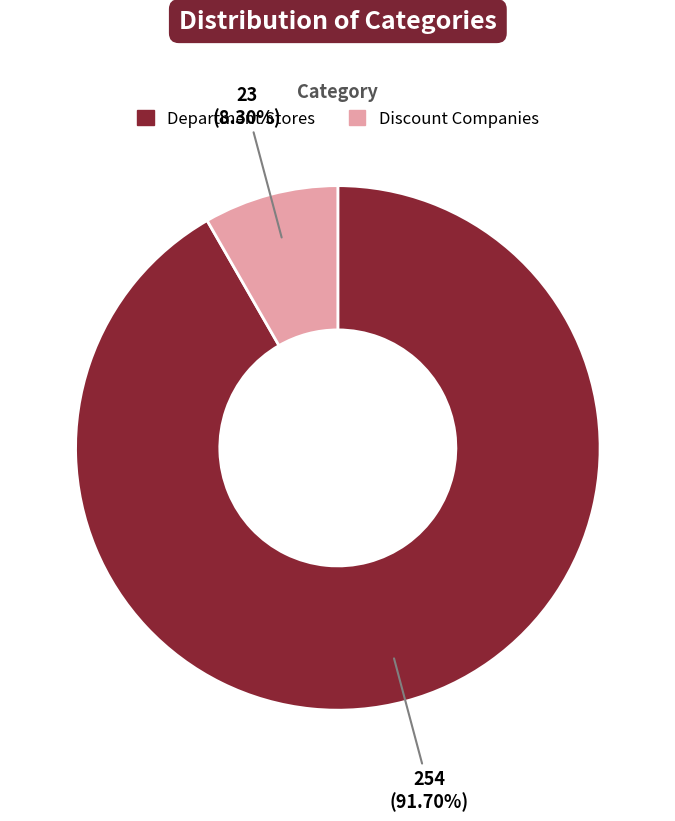

True or false: Department Stores accounts for 97% of the total.

False